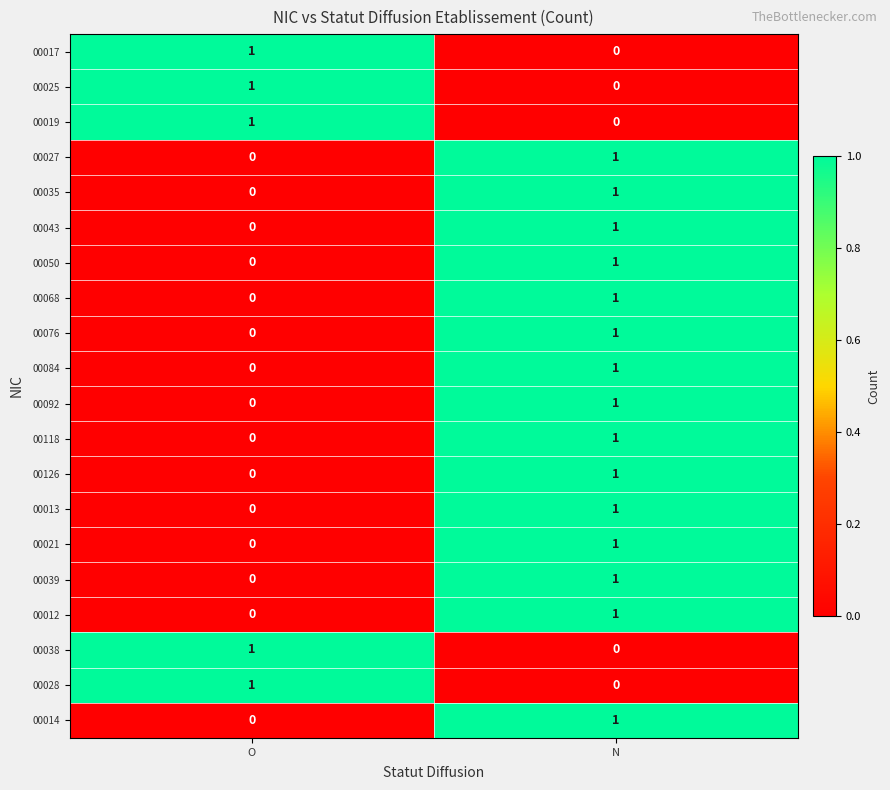

Rank the categories by 00028 value from highest to lowest.

O, N